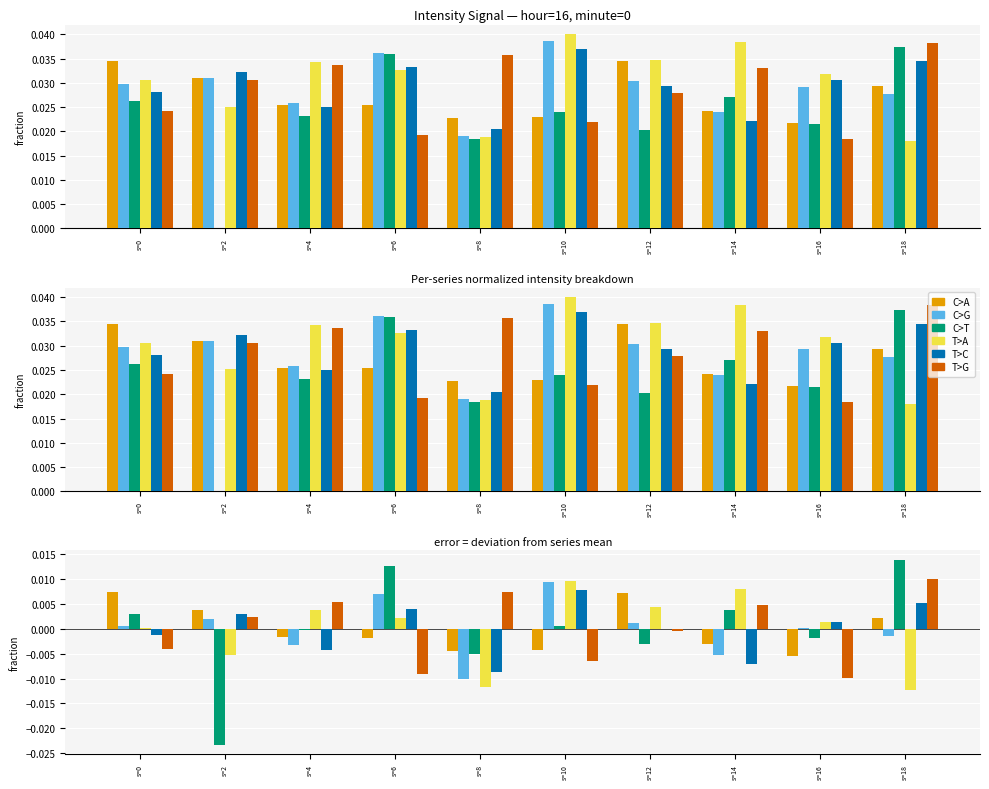

At s=4, list the series in order from smallest to largest.

T>C, C>G, C>A, C>T, T>A, T>G